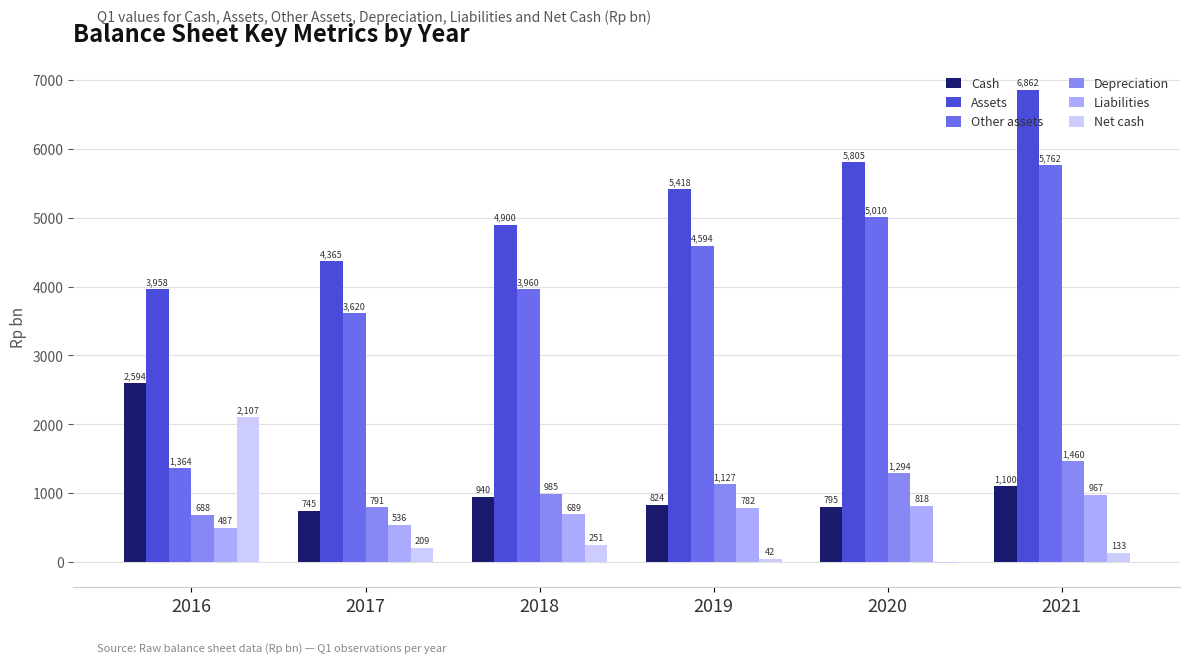

How many bars are there in total?

36